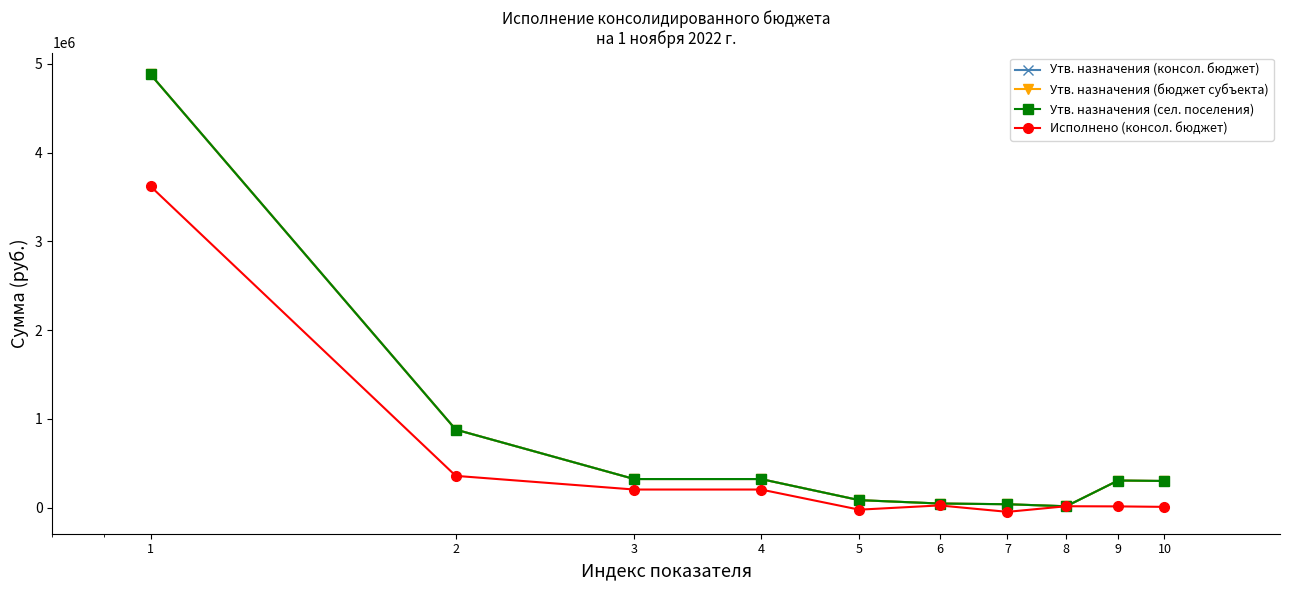

Does the chart have visible grid lines?

No